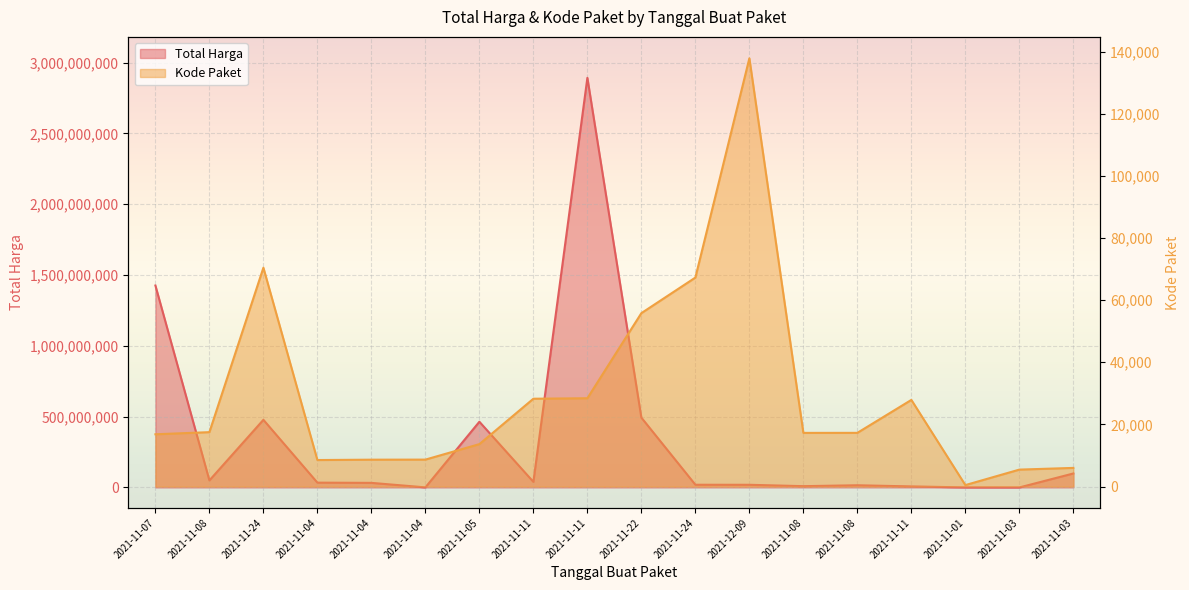

What is the sum of the Total Harga values at 2021-11-01 and 2021-11-05?

464335700